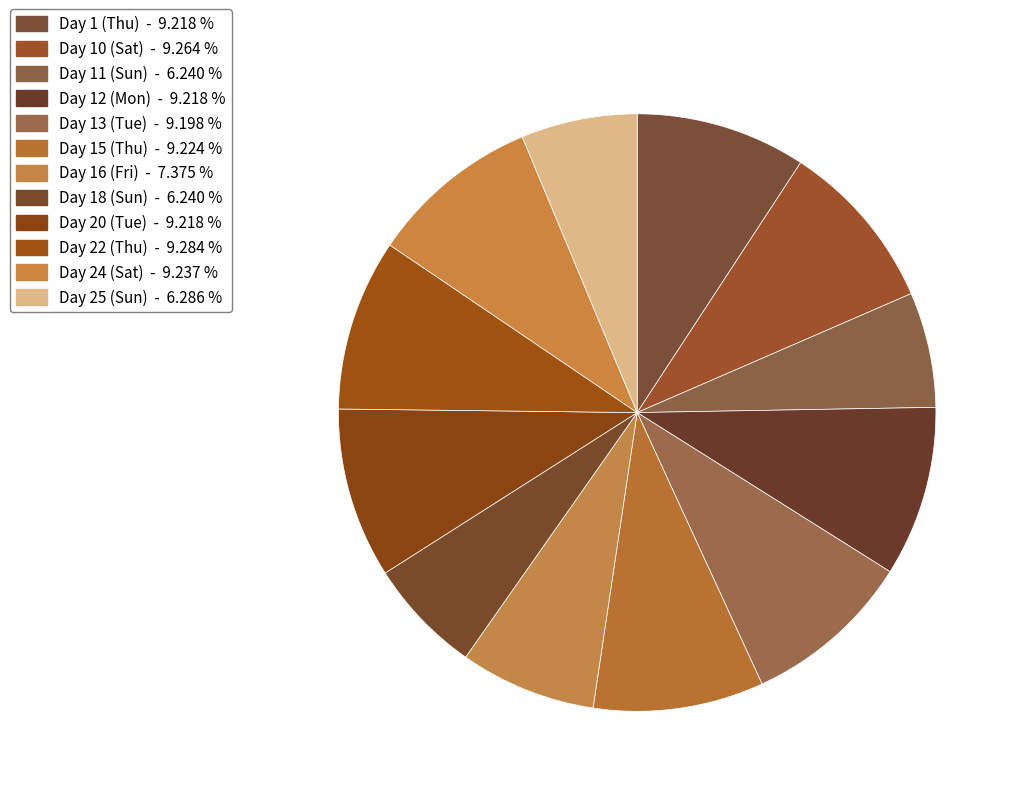

To the nearest percent, what portion does Day 15 (Thu) represent?

9%